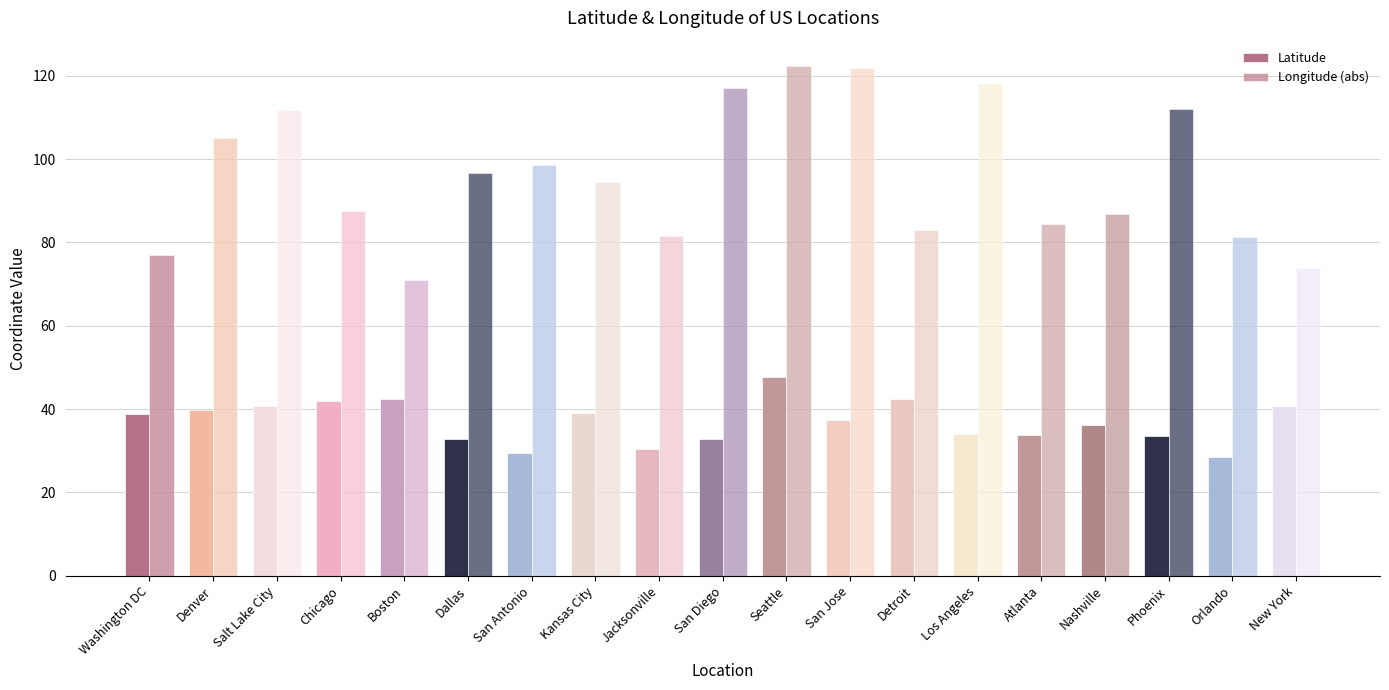

How many categories are shown in the chart?

19